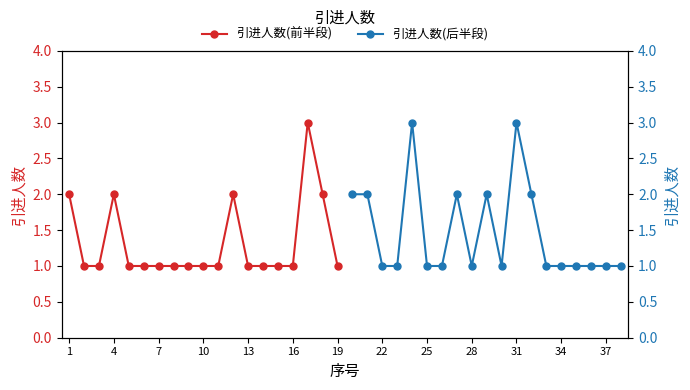

What is the difference between the maximum and minimum values in the 引进人数(前半段) series?

2